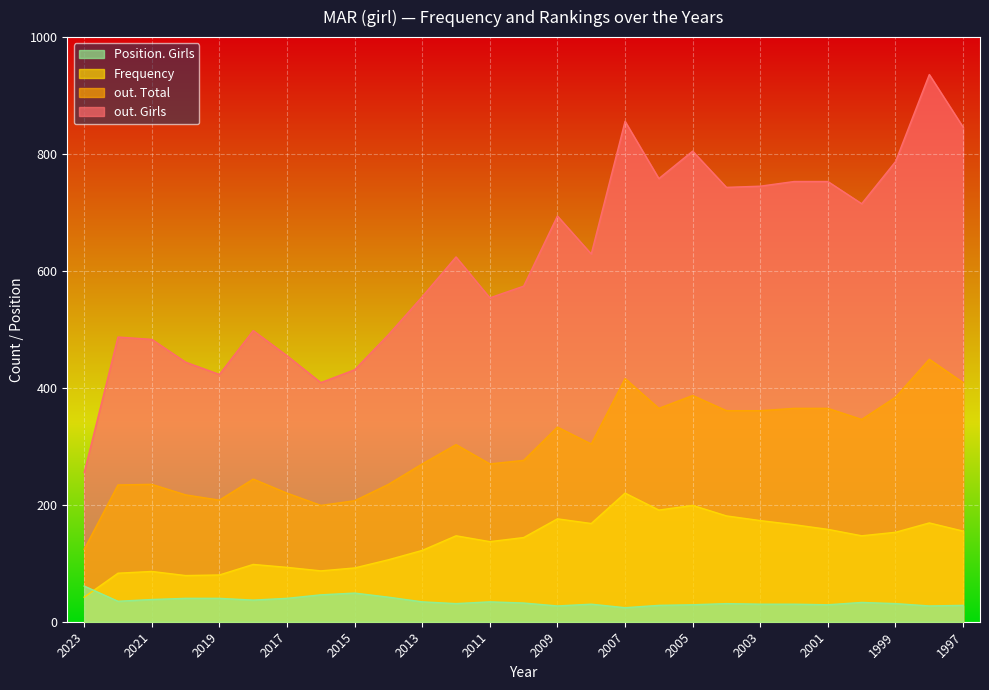

How many categories are shown in the chart?

27